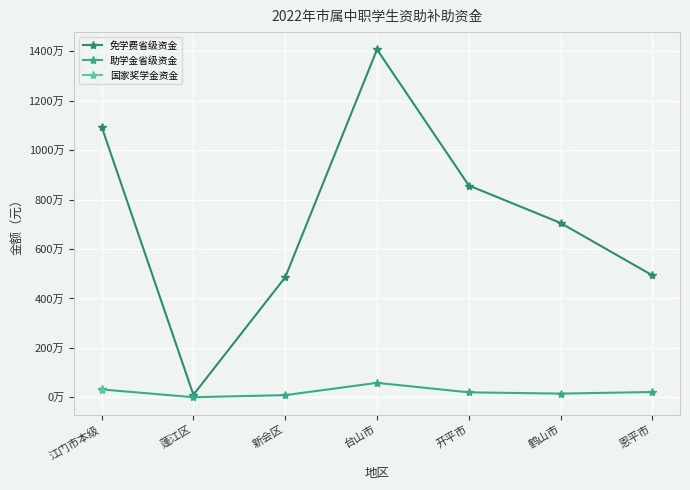

What is the label of the 6th point from the right?

蓬江区